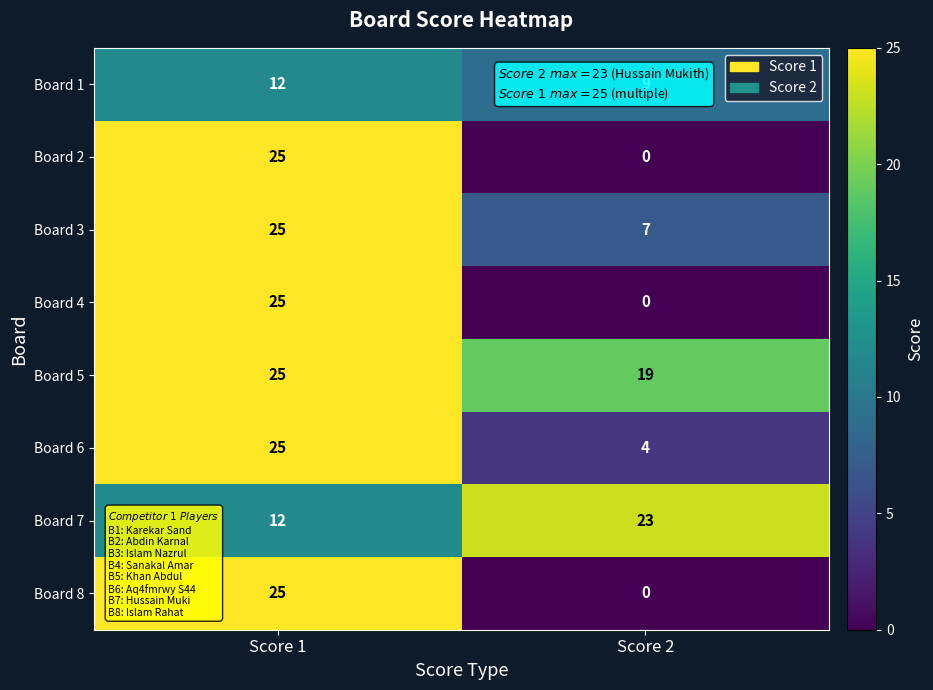

At which category is the sum across all series the highest?

Score 1